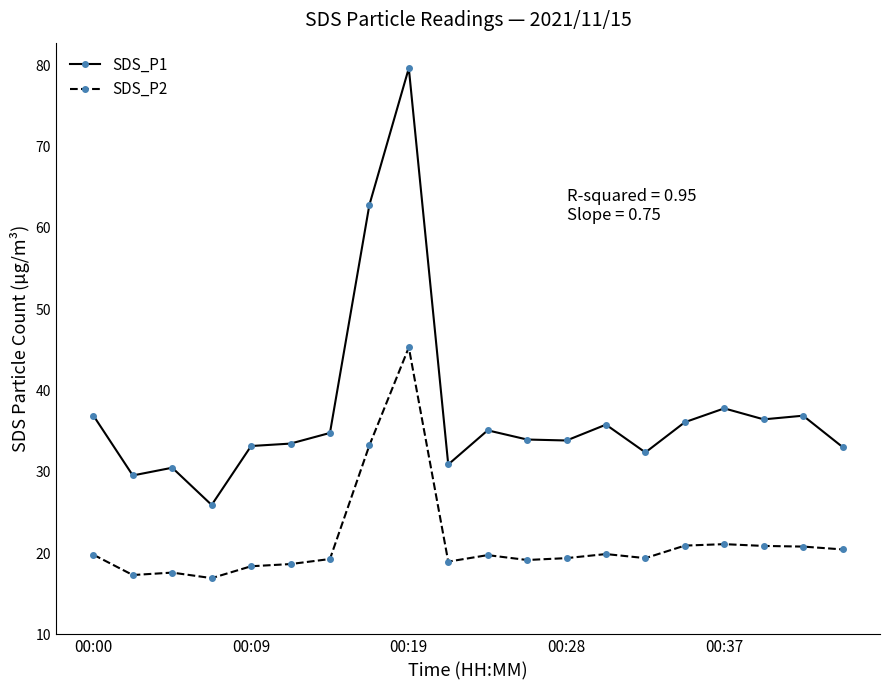

What is the minimum value shown in the chart?

16.9